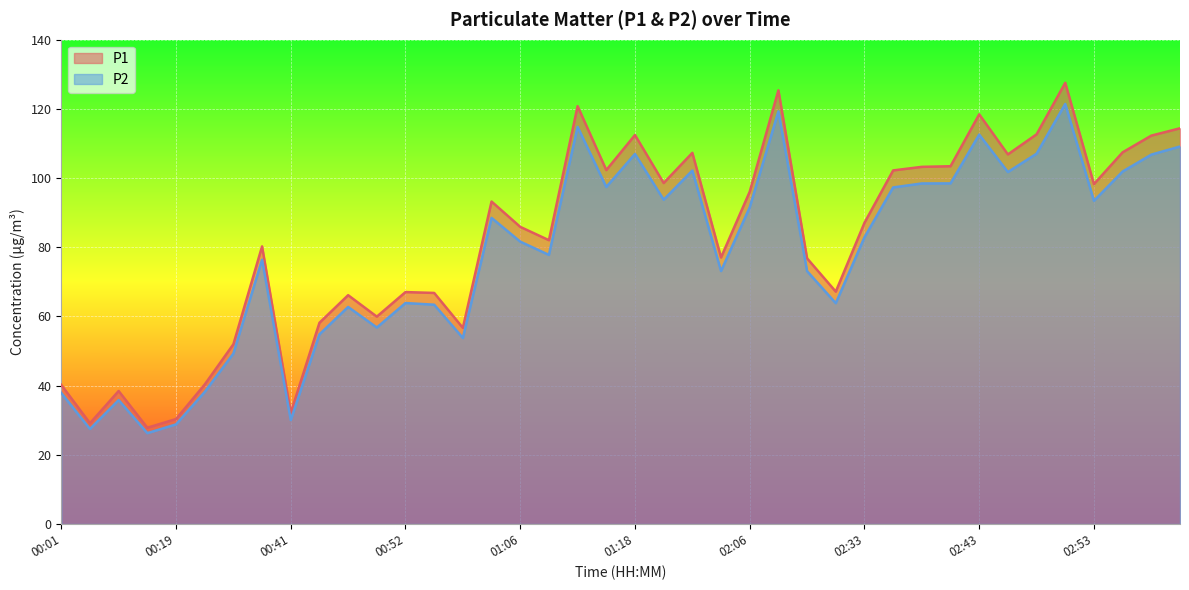

True or false: P1 has more than 1 points higher than both neighbors.

True